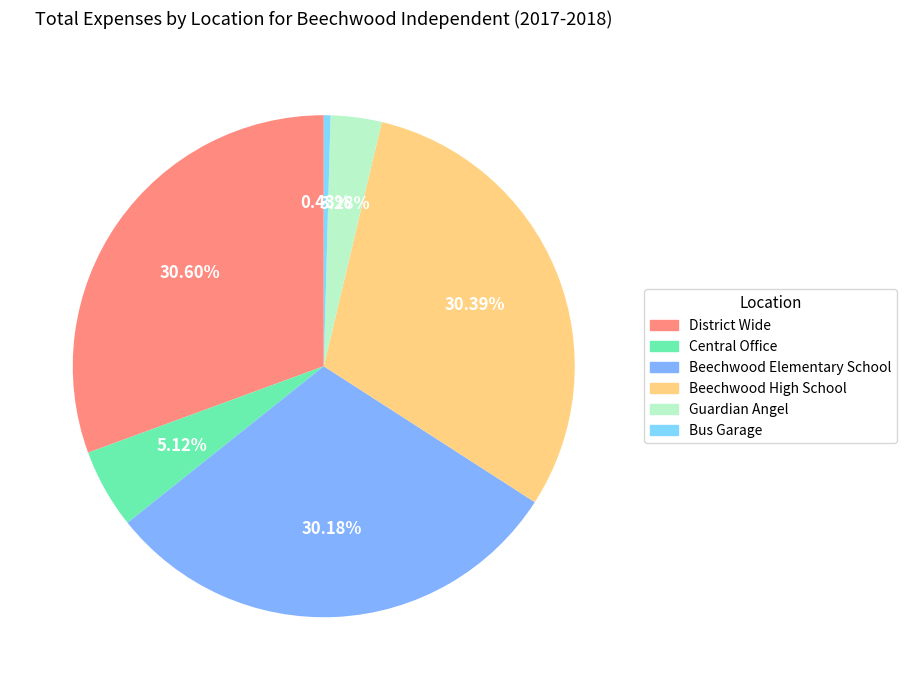

To the nearest percent, what is the difference between the largest and smallest slice percentages?

30%